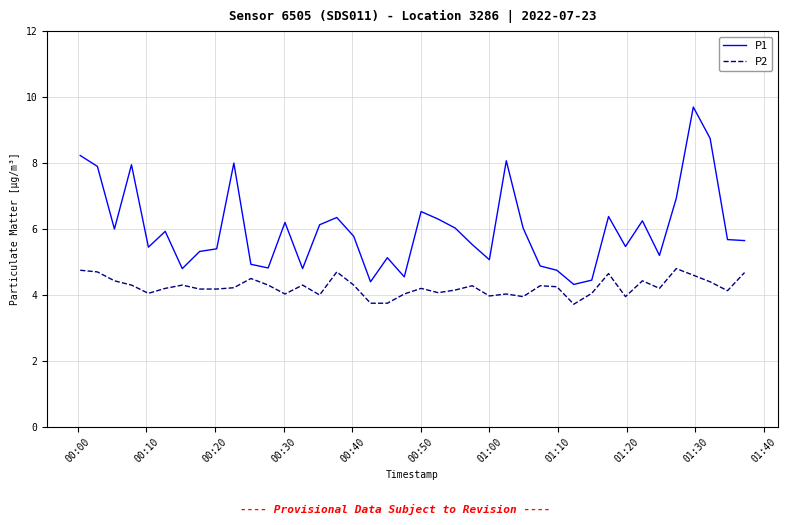

What are all the series names shown in the legend?

P1, P2